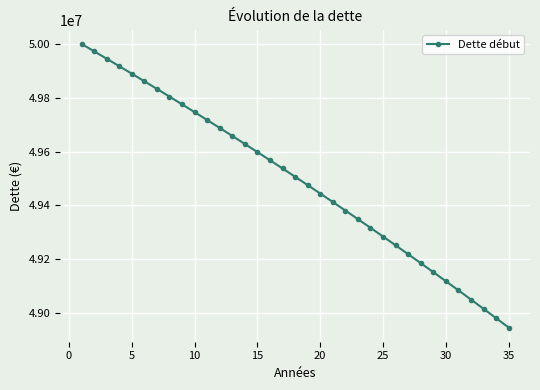

How many data points are less than 49506777?

17